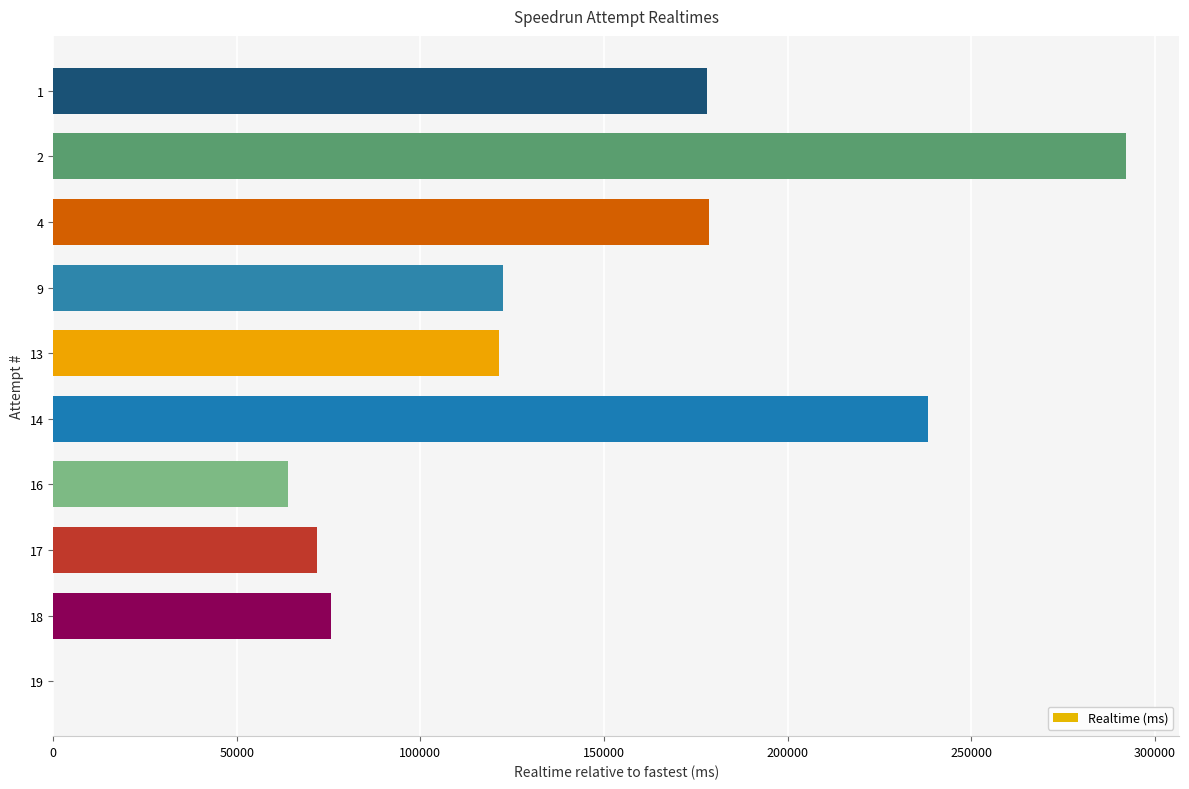

What is the change in value from 14 to 13?

-116803